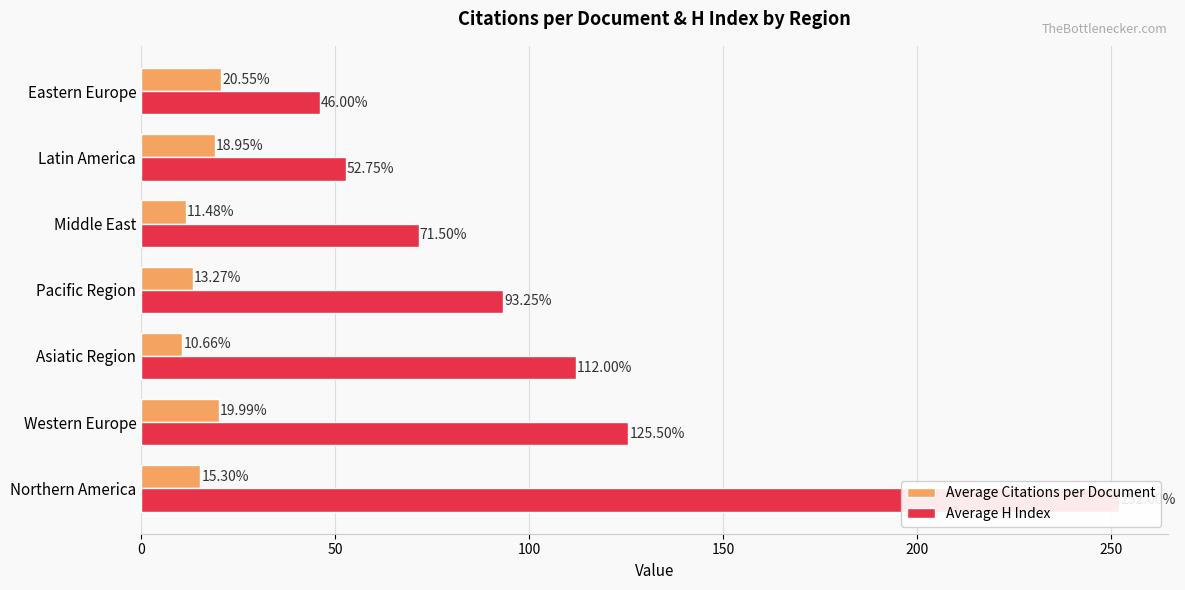

How many data points in Average H Index are above 93?

4